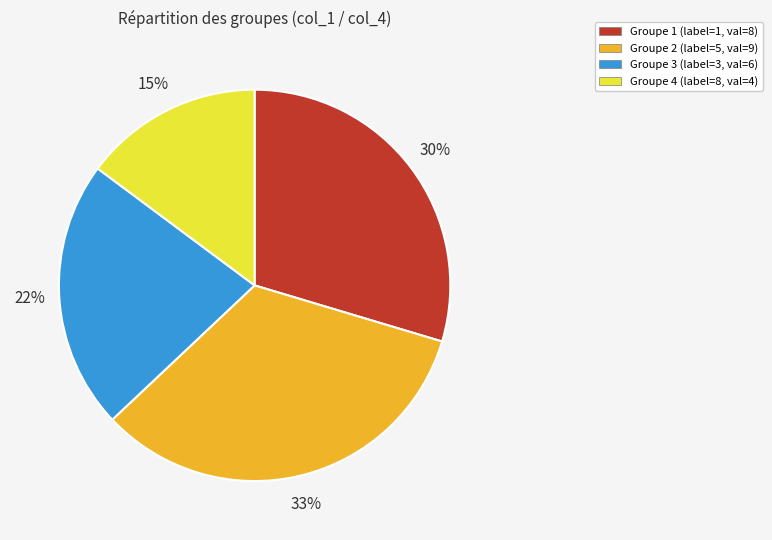

Which has a higher value, Groupe 4 (label=8, val=4) or Groupe 1 (label=1, val=8)?

Groupe 1 (label=1, val=8)